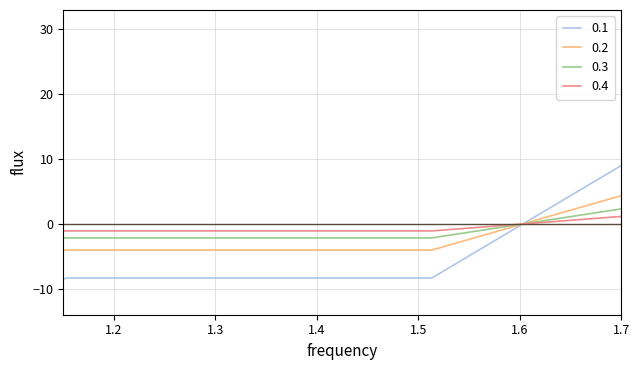

How many times do 0.1 and 0.4 cross each other?

1